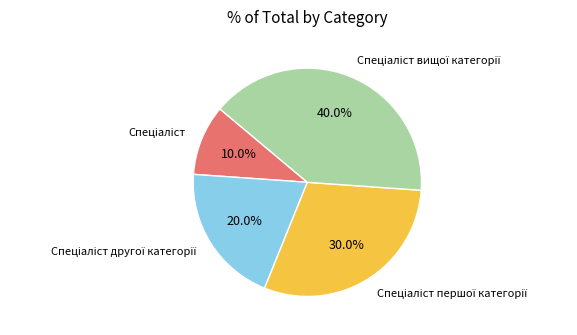

Does any single category account for the majority?

No